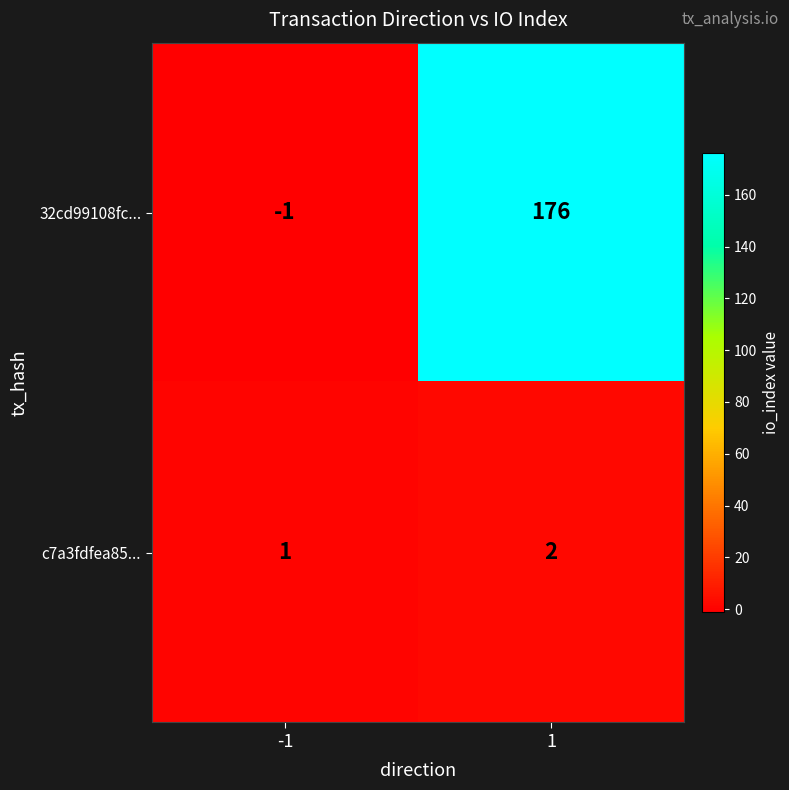

What is the sum of the c7a3fdfea85... values at 1 and -1?

3